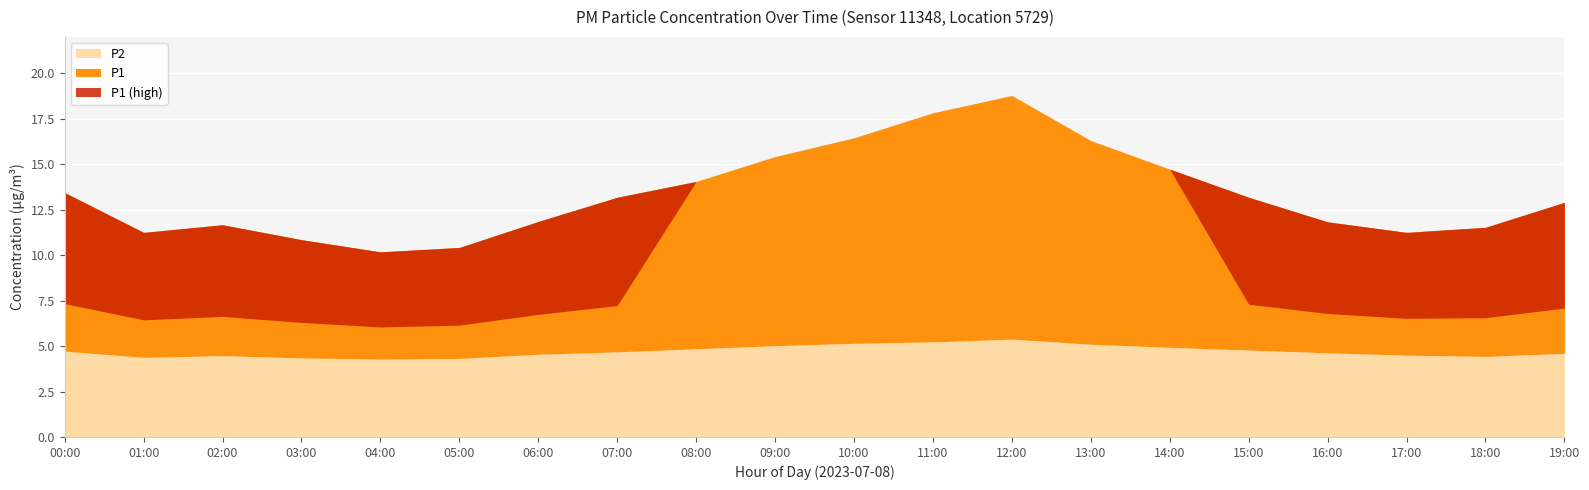

What is the difference between the highest and lowest values at 02:00?

2.8